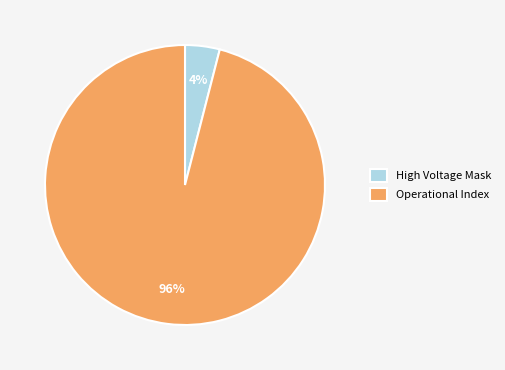

What is the ratio of the value at Operational Index to the value at High Voltage Mask?

24.0